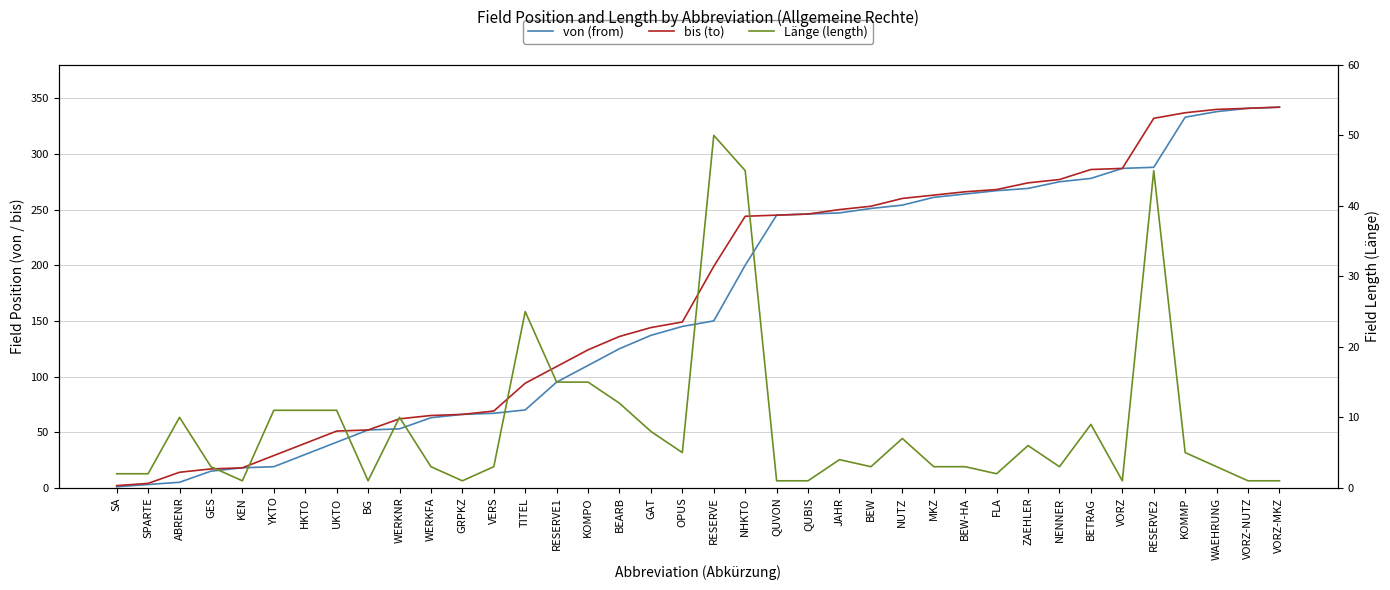

How many interior local valleys does the Länge (length) series have?

8